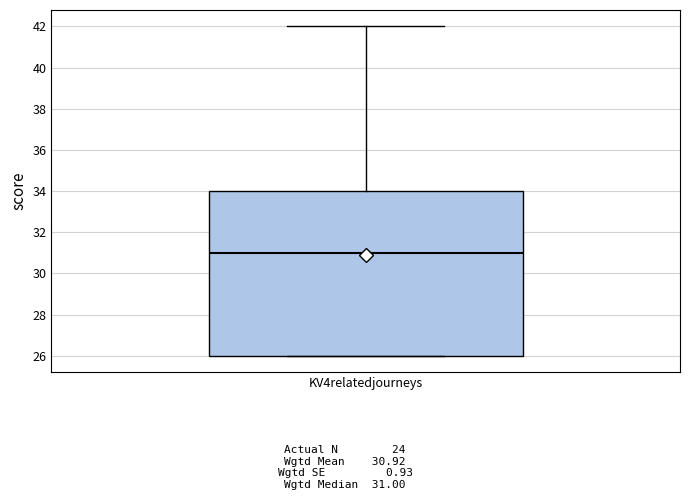

Where is the lower edge of the box for KV4relatedjourneys on the y-axis? The values are not printed on the chart, so give them approximately, as read against the axis.

26